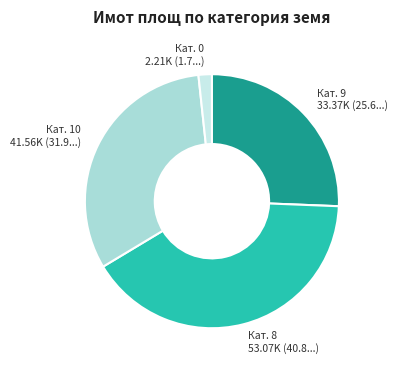

Which slice is the smallest?

Кат. 0